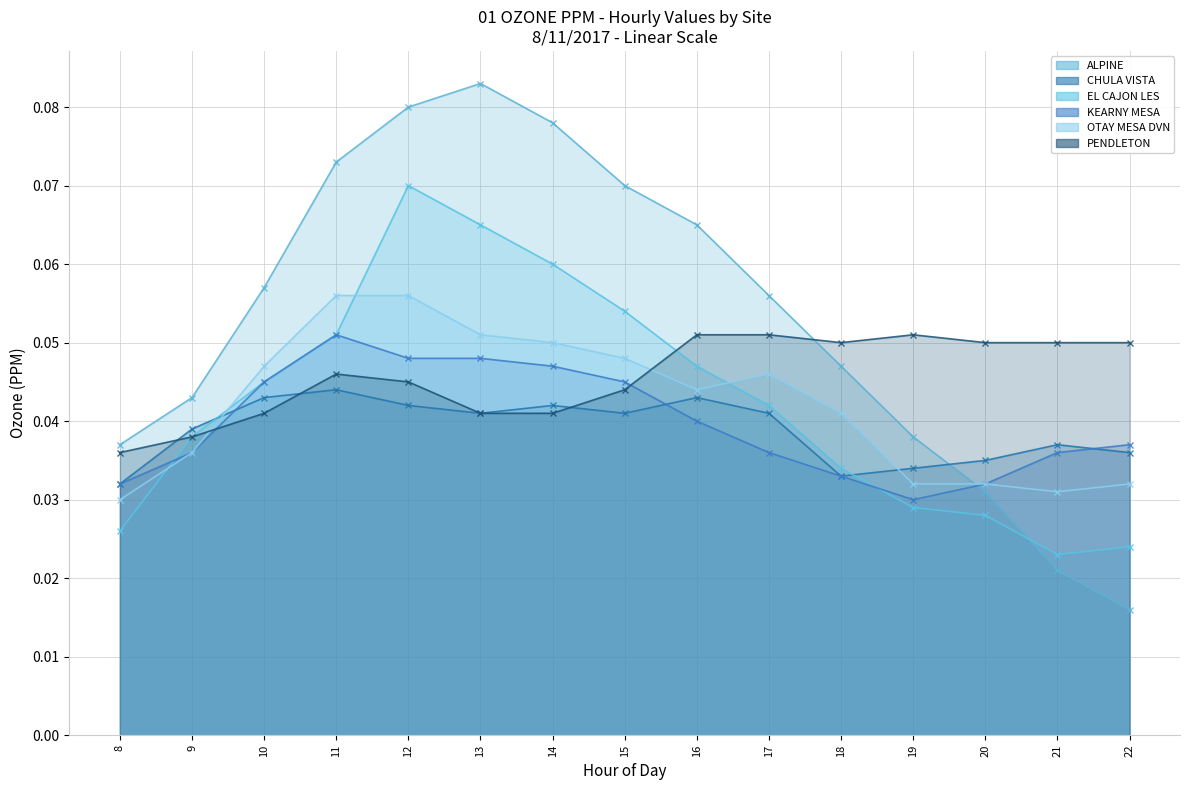

True or false: PENDLETON has a value of 0.1 at 22.

True